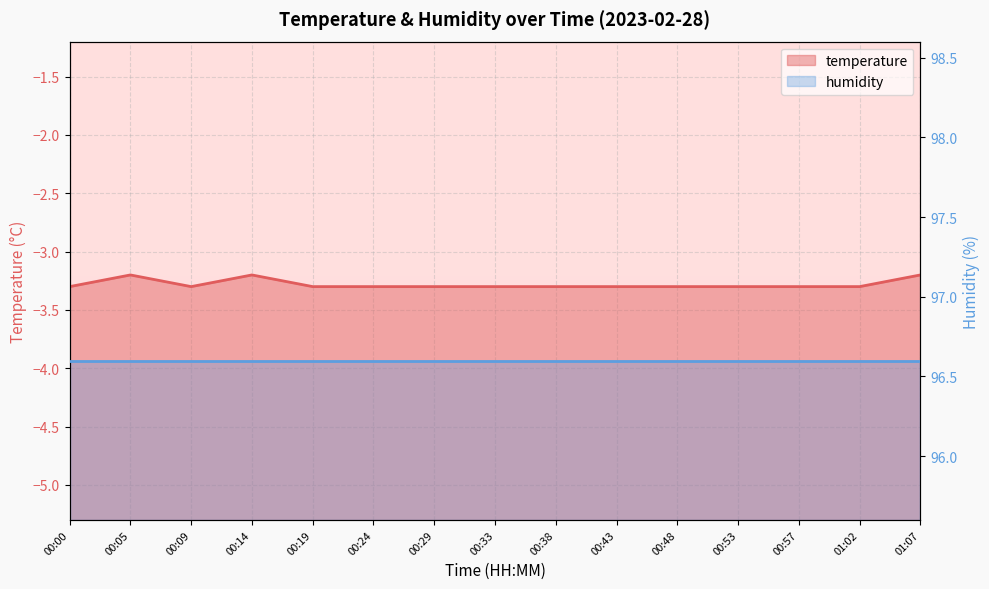

What is the sum of all values?

-49.2